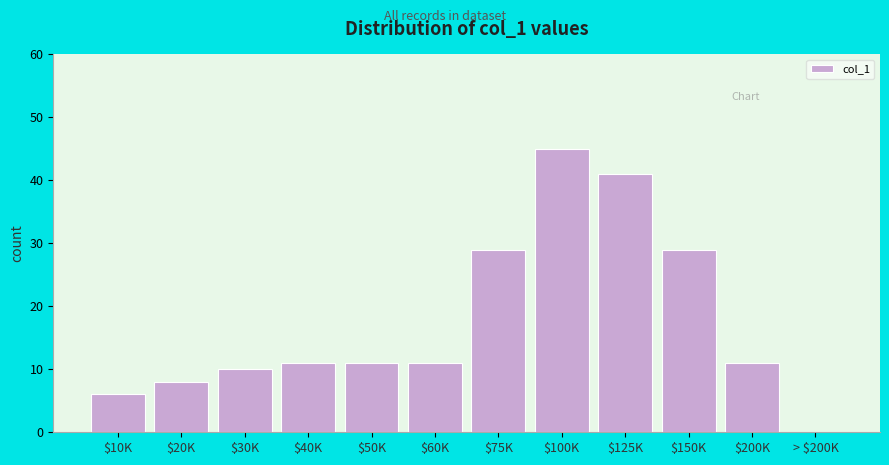

What is the greatest value displayed?

45